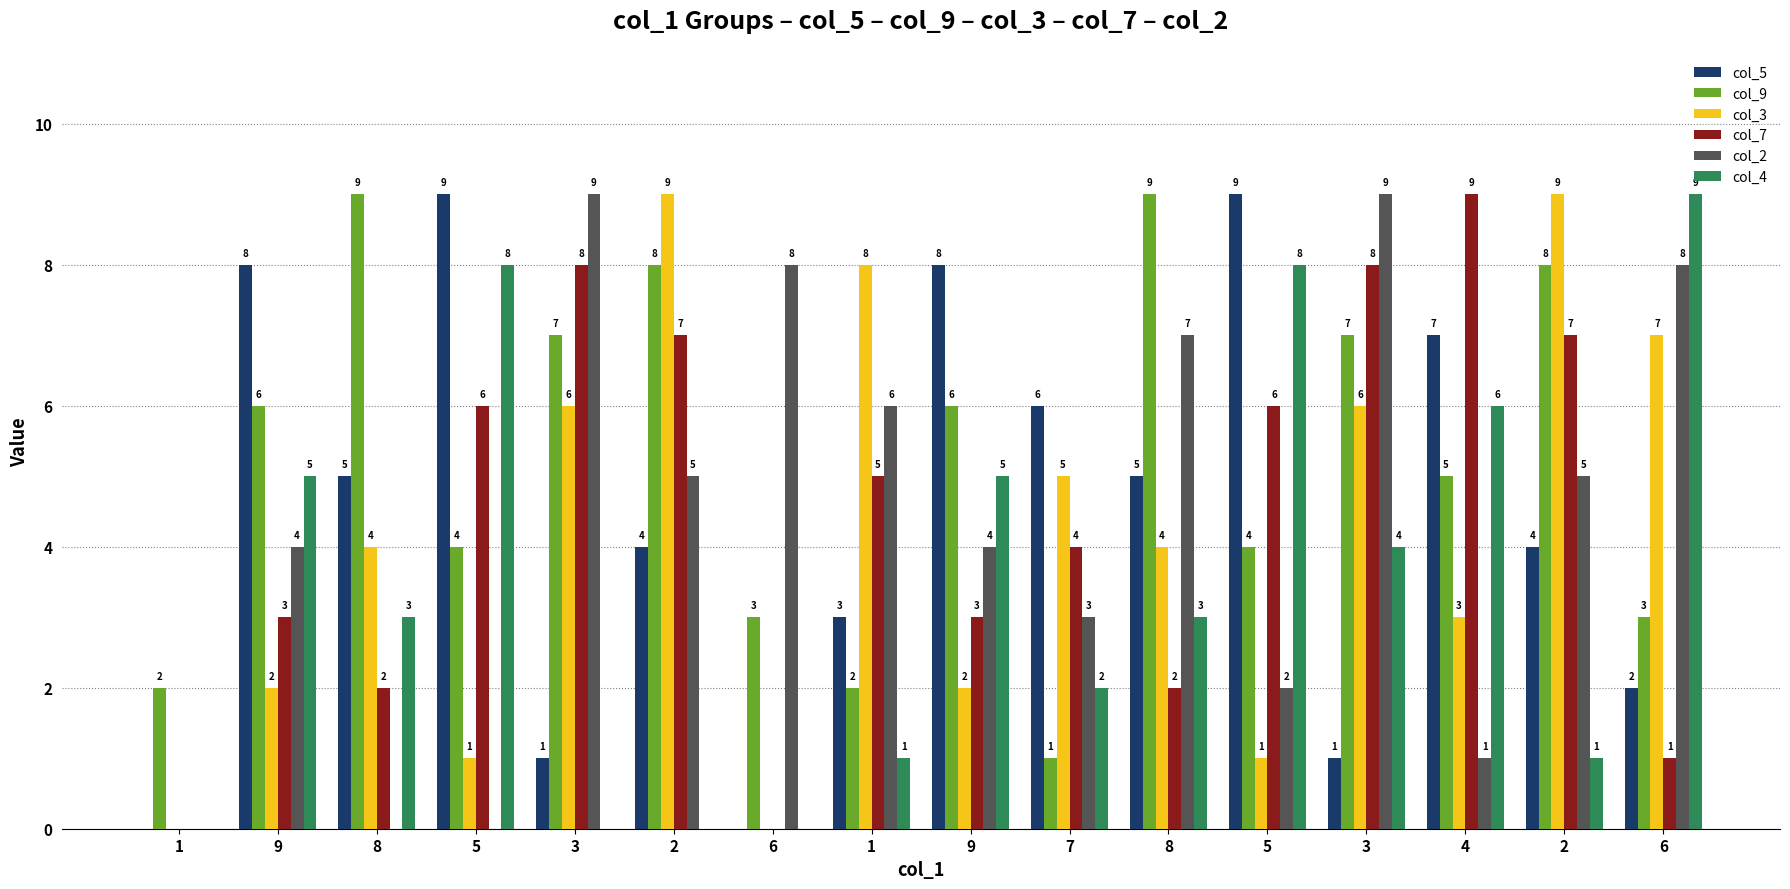

What are all the series names shown in the legend?

col_5, col_9, col_3, col_7, col_2, col_4